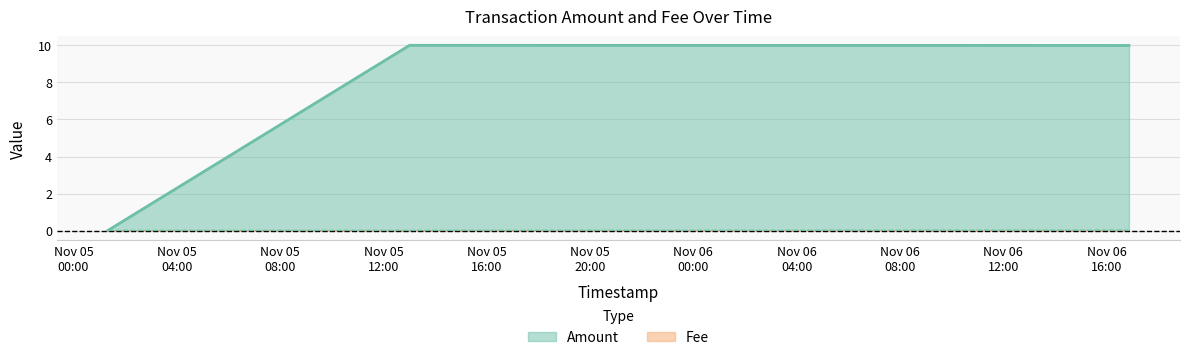

At which label does Amount reach its minimum?

2021-11-05 01:20:17